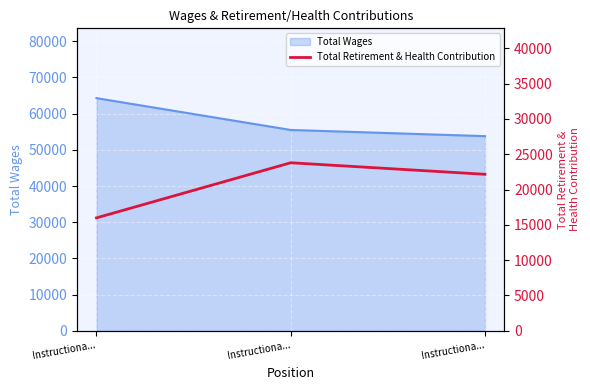

Count the values in the range 15992 to 23797.

3